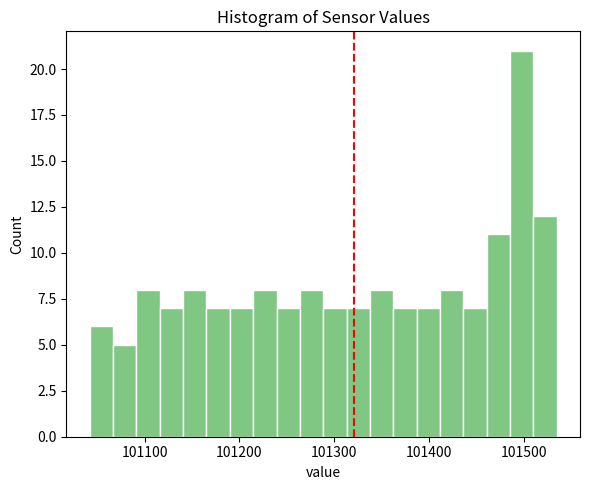

Around what value on the x-axis is the tallest bar? Give the approximate position of its centre, as read against the axis.

101500